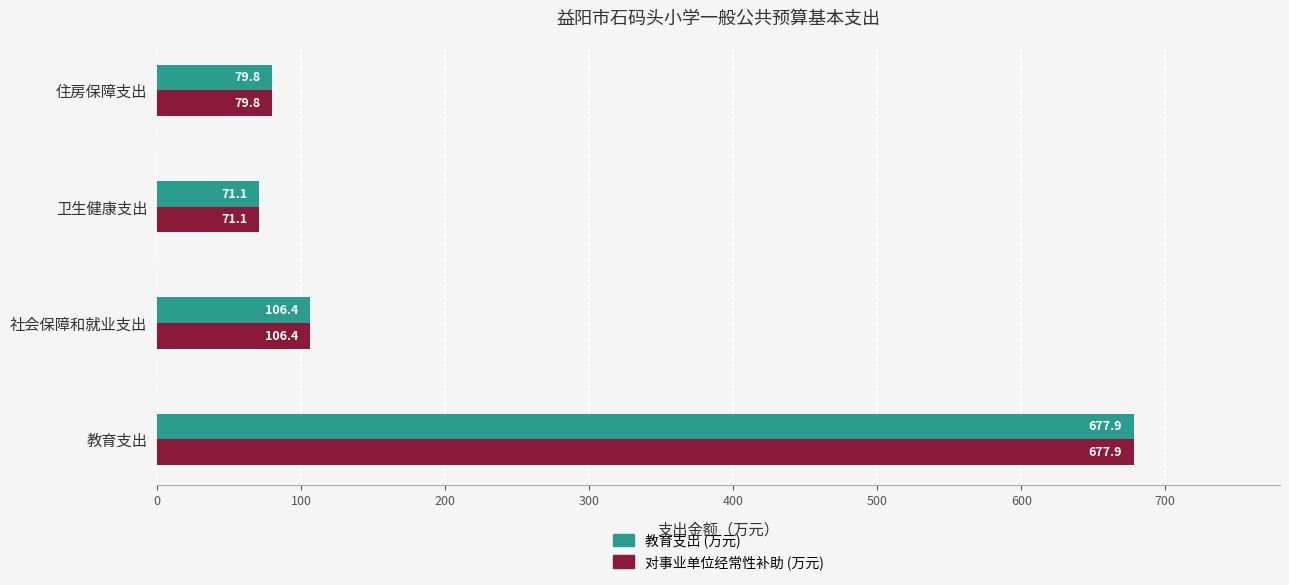

What is the average value of the 对事业单位经常性补助 (万元) series?

233.8